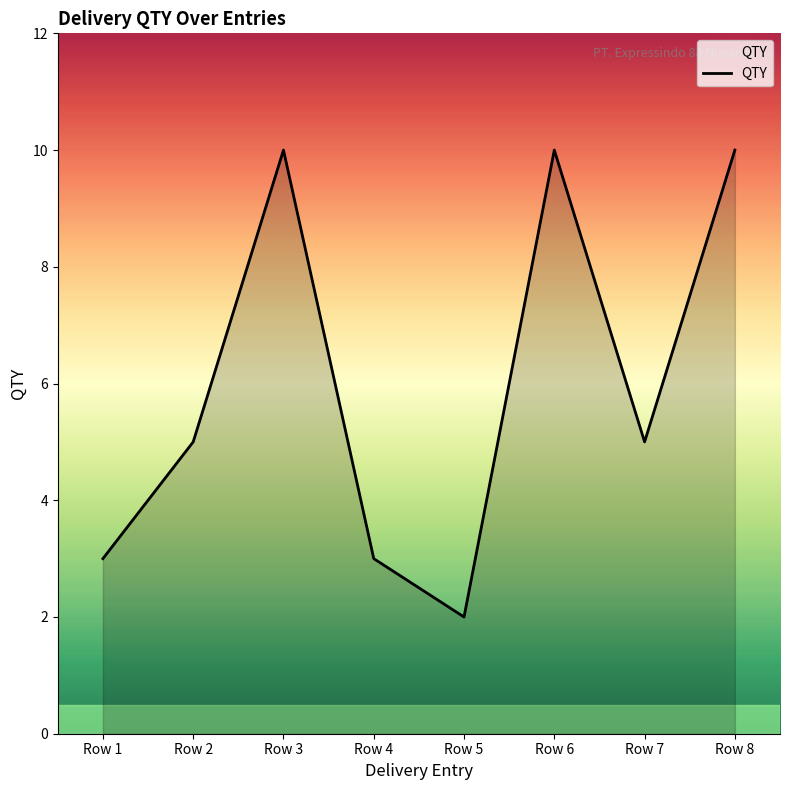

Reading right to left, transcribe all the data shown in this chart.

10	5	10	2	3	10	5	3